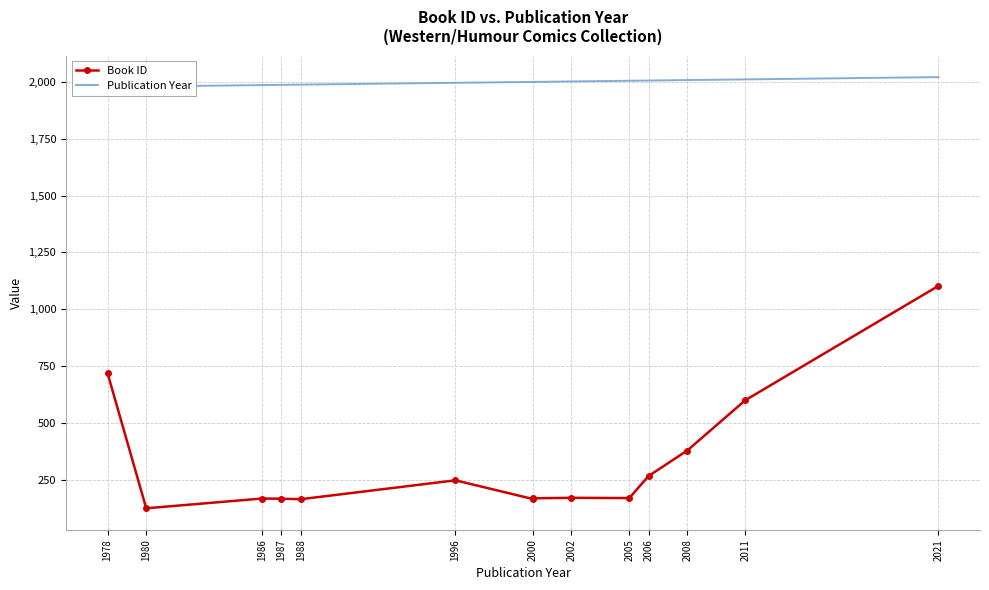

How many data points in Publication Year are above 2000?

6